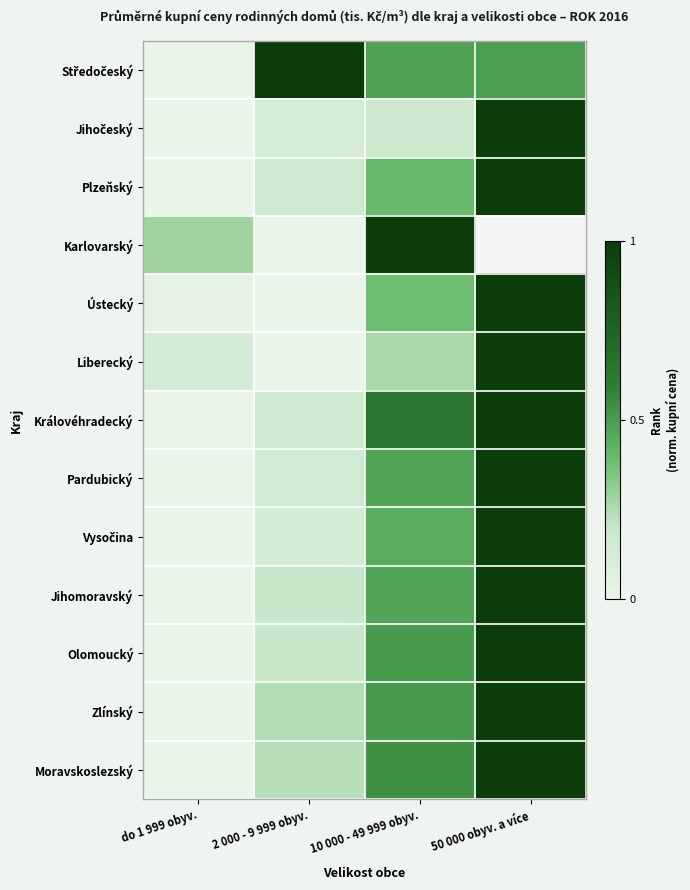

What is the greatest value displayed?

1.0